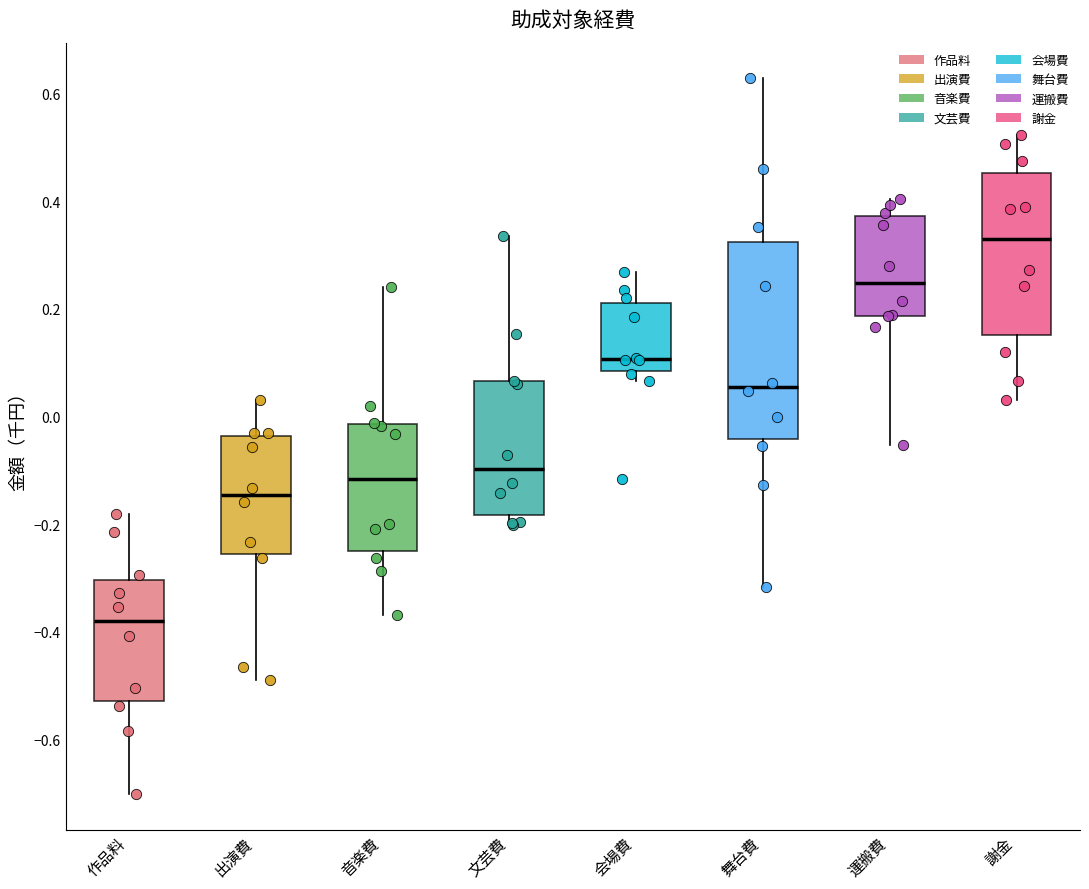

Reading left to right, read every box against the y-axis: the position of its median line, the range the box covers, and the ends of its whiskers. The values are not printed on the chart, so give them approximately, as read against the axis.

作品料: median -0.38, box -0.52 to -0.30, whiskers -0.70 to -0.18
出演費: median -0.14, box -0.26 to -0.04, whiskers -0.48 to 0.04
音楽費: median -0.12, box -0.24 to -0.02, whiskers -0.36 to 0.24
文芸費: median -0.10, box -0.18 to 0.06, whiskers -0.20 to 0.34
会場費: median 0.10, box 0.08 to 0.22, whiskers 0.06 to 0.26
舞台費: median 0.06, box -0.04 to 0.32, whiskers -0.32 to 0.62
運搬費: median 0.24, box 0.18 to 0.38, whiskers -0.06 to 0.40
謝金: median 0.32, box 0.16 to 0.46, whiskers 0.04 to 0.52